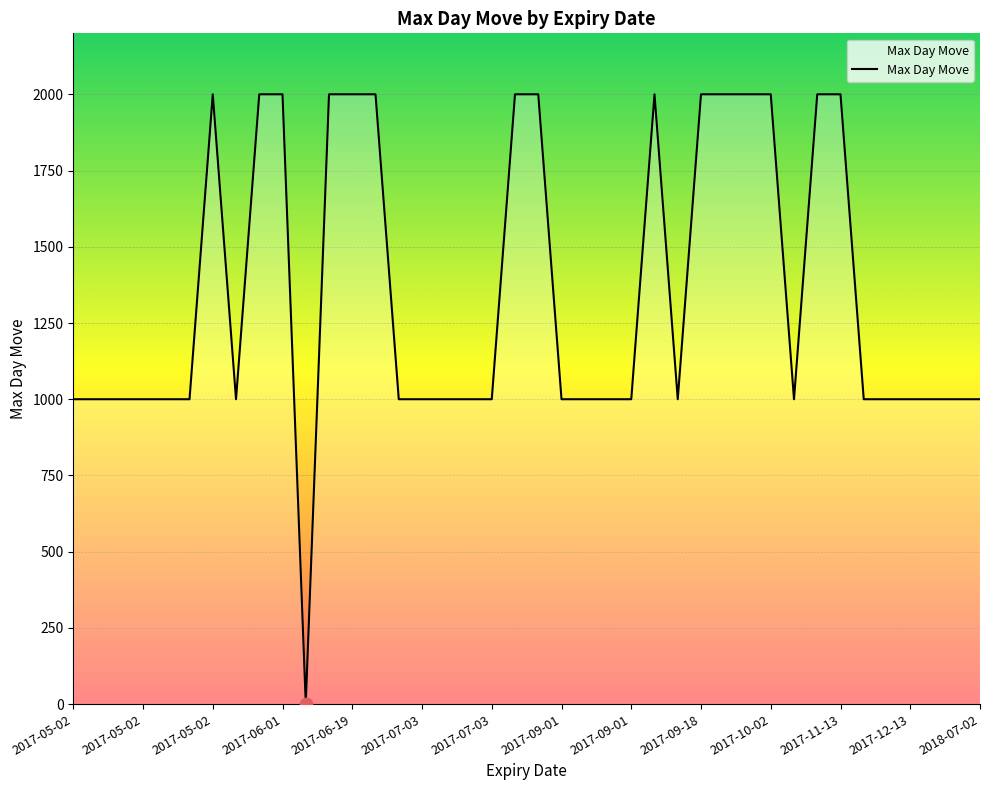

What is the greatest value displayed?

2000